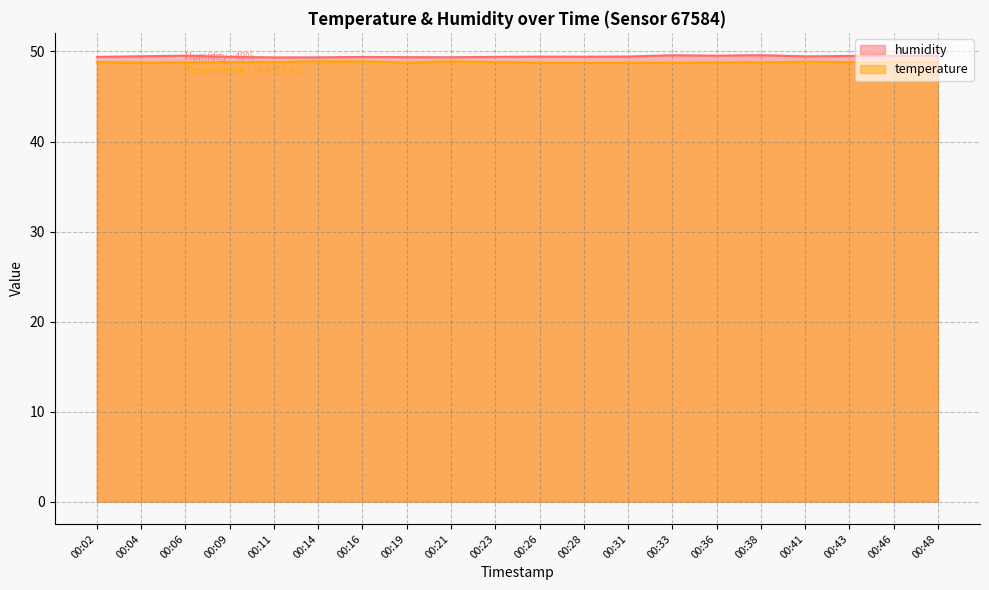

Does the chart display data point markers on the line(s)?

No